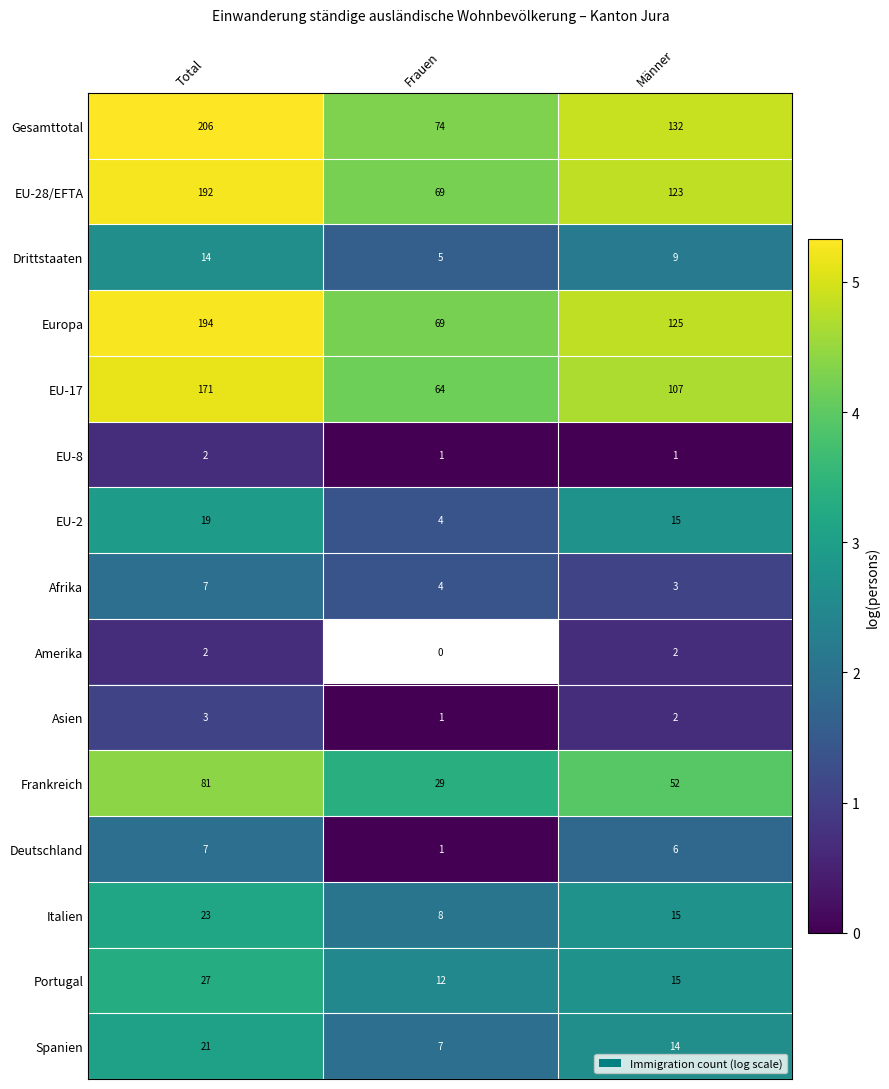

Is it true that EU-17 equals 2.5 at Frauen?

False